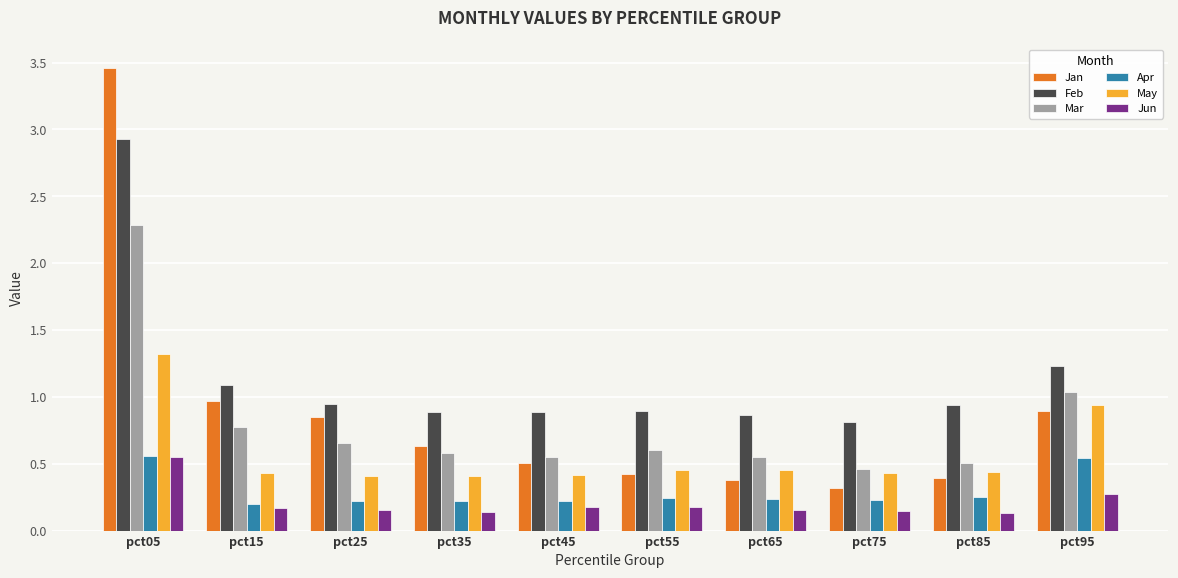

Is it true that Apr equals 0.2 at pct25?

True